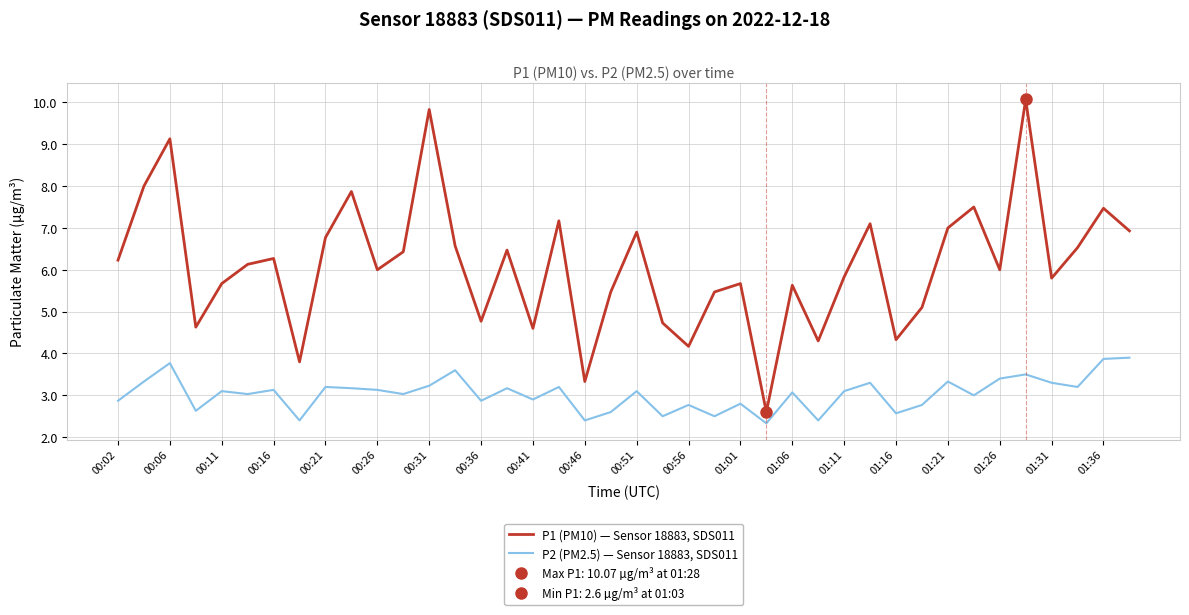

Is this an area chart (filled region under the line)?

No